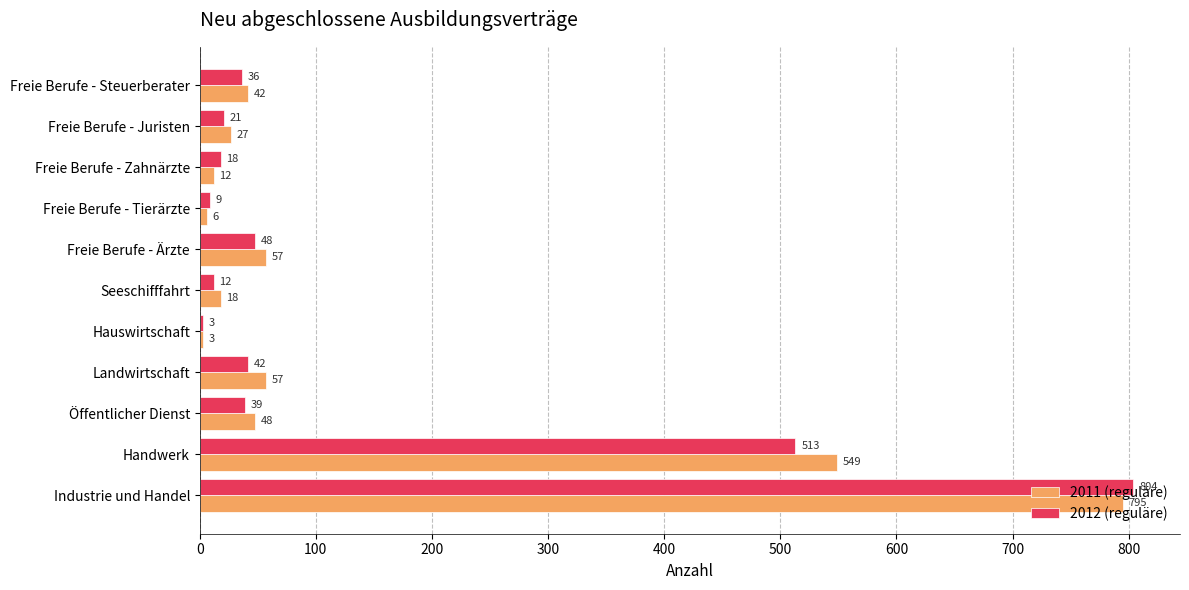

Is it true that 2011 (reguläre) equals 31 at Freie Berufe - Ärzte?

False